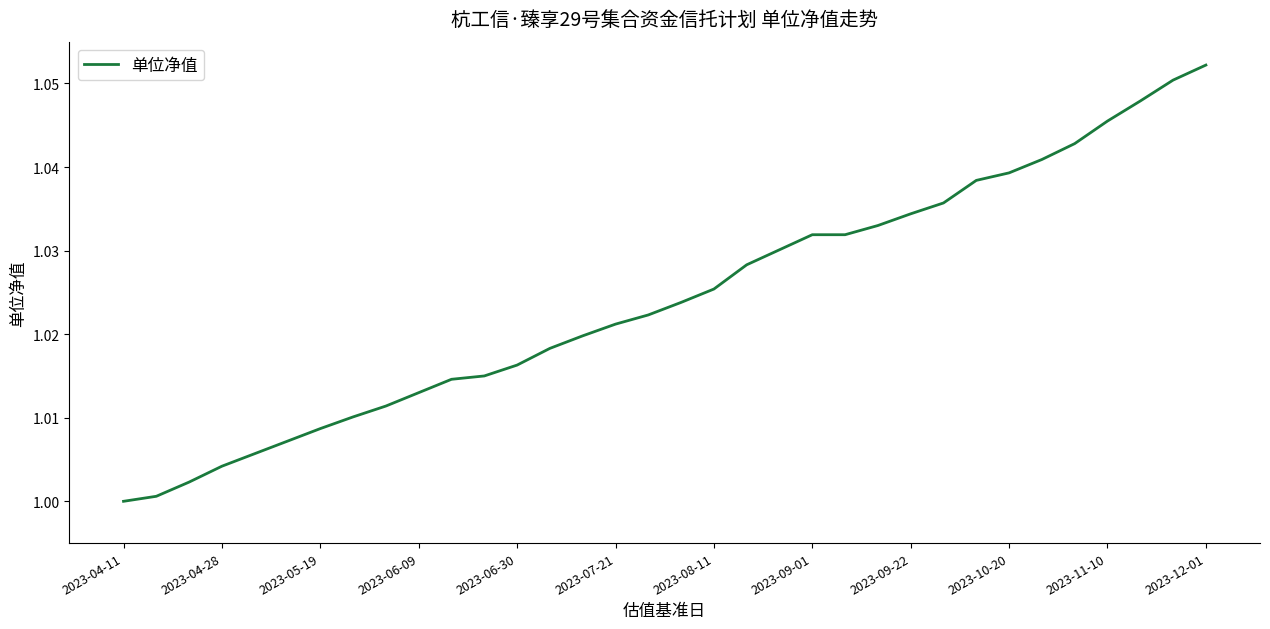

Which label corresponds to the largest value in the chart?

2023-12-01